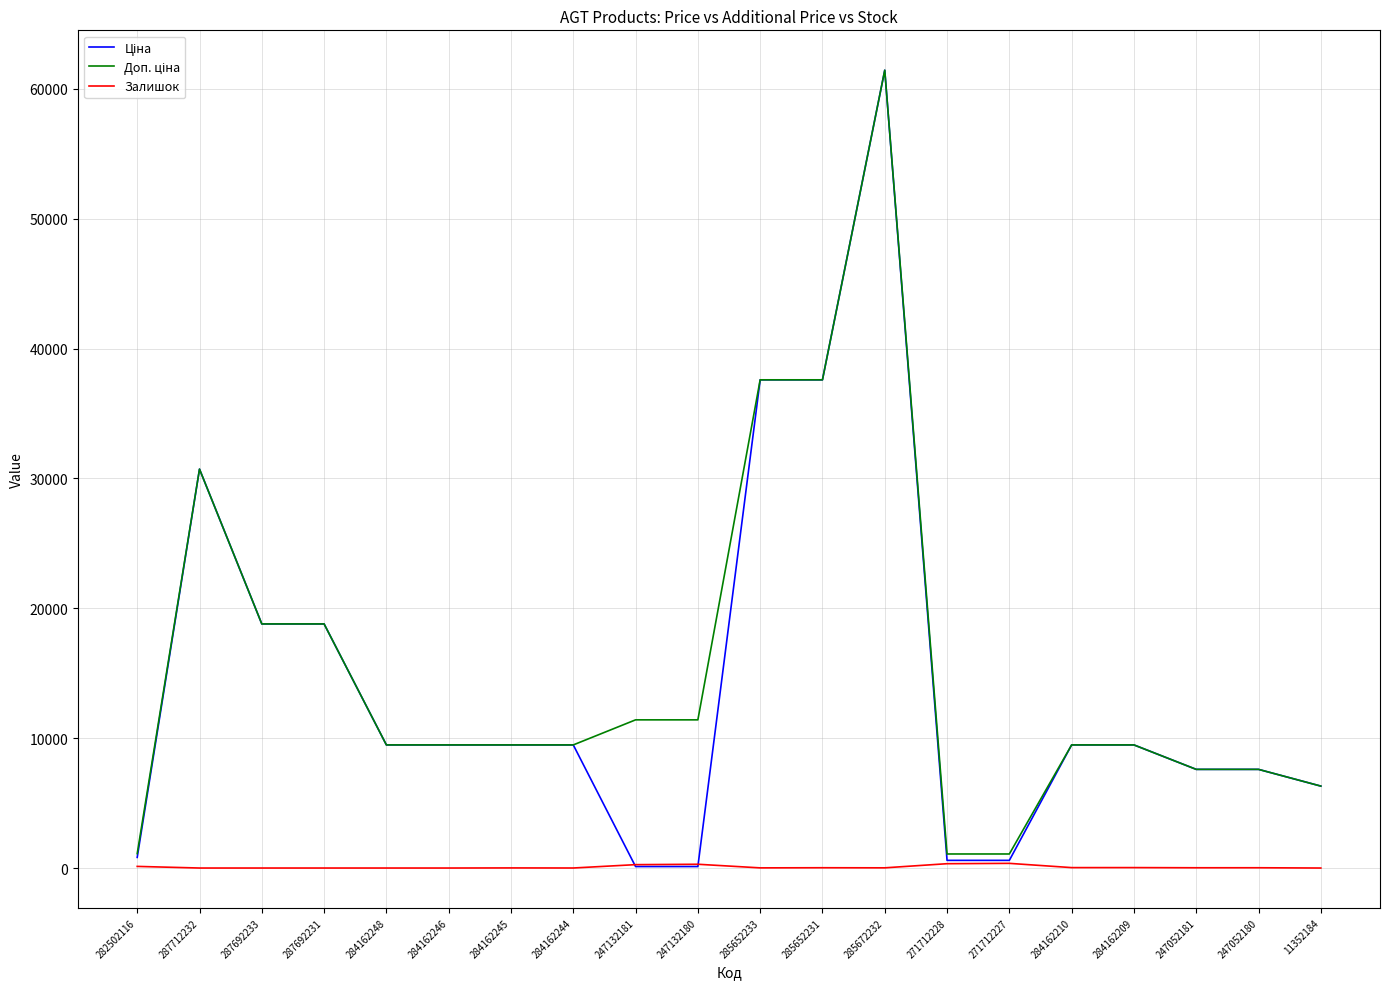

At which category is the sum across all series the highest?

285672232